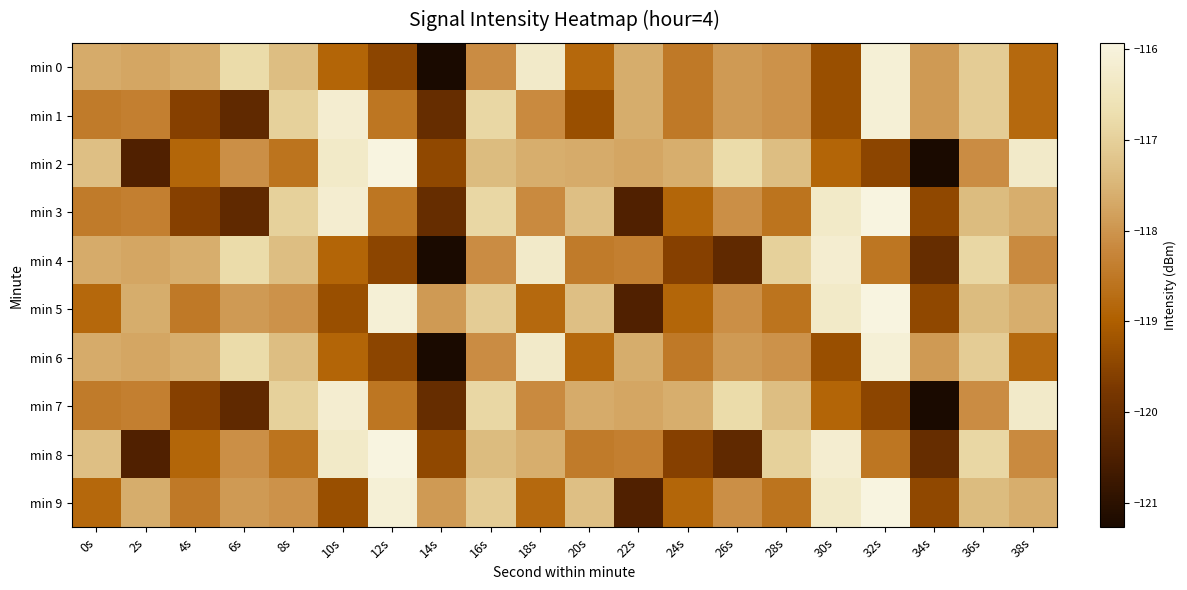

Which series has the largest range (max minus min)?

min 2